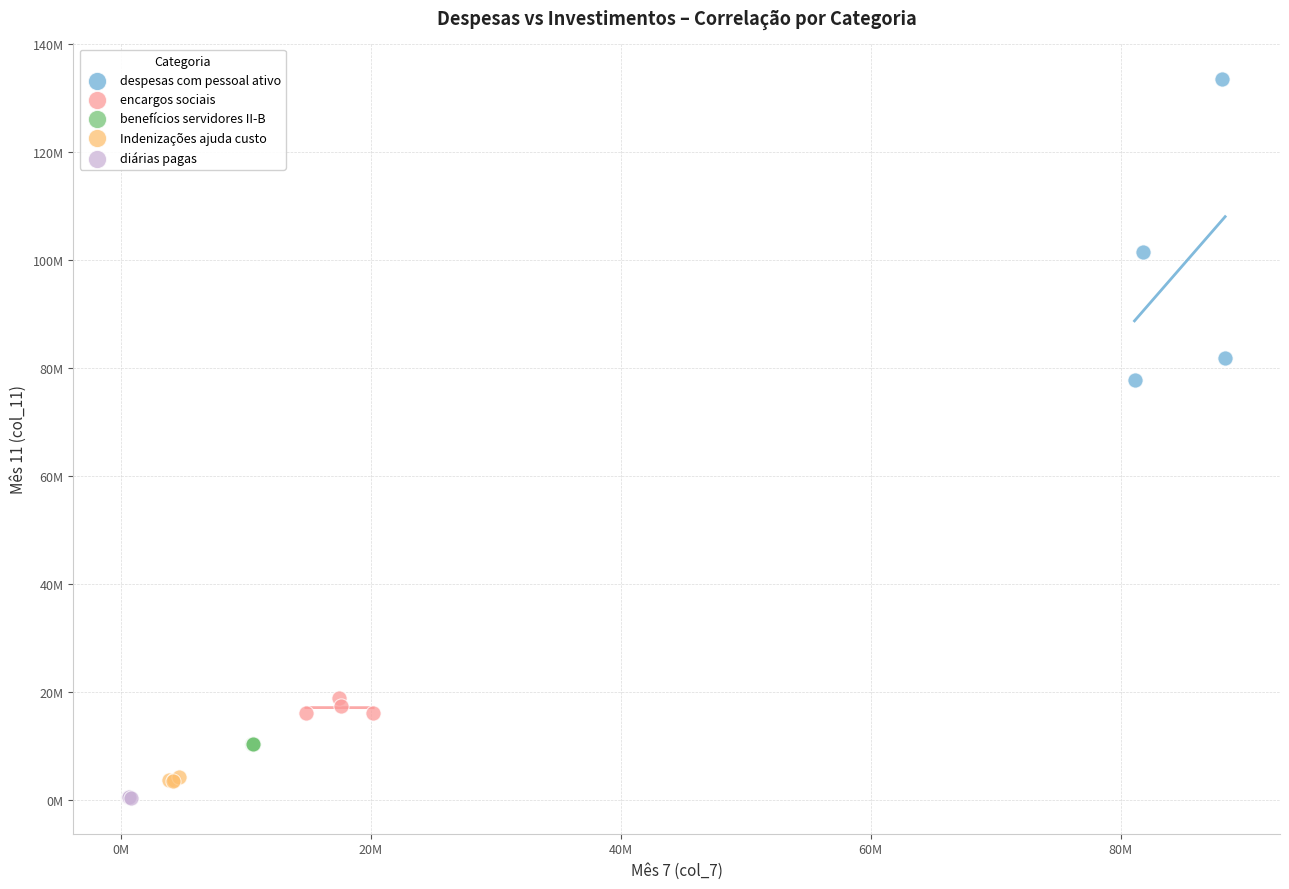

Which series has the largest Y range (max minus min)?

despesas com pessoal ativo